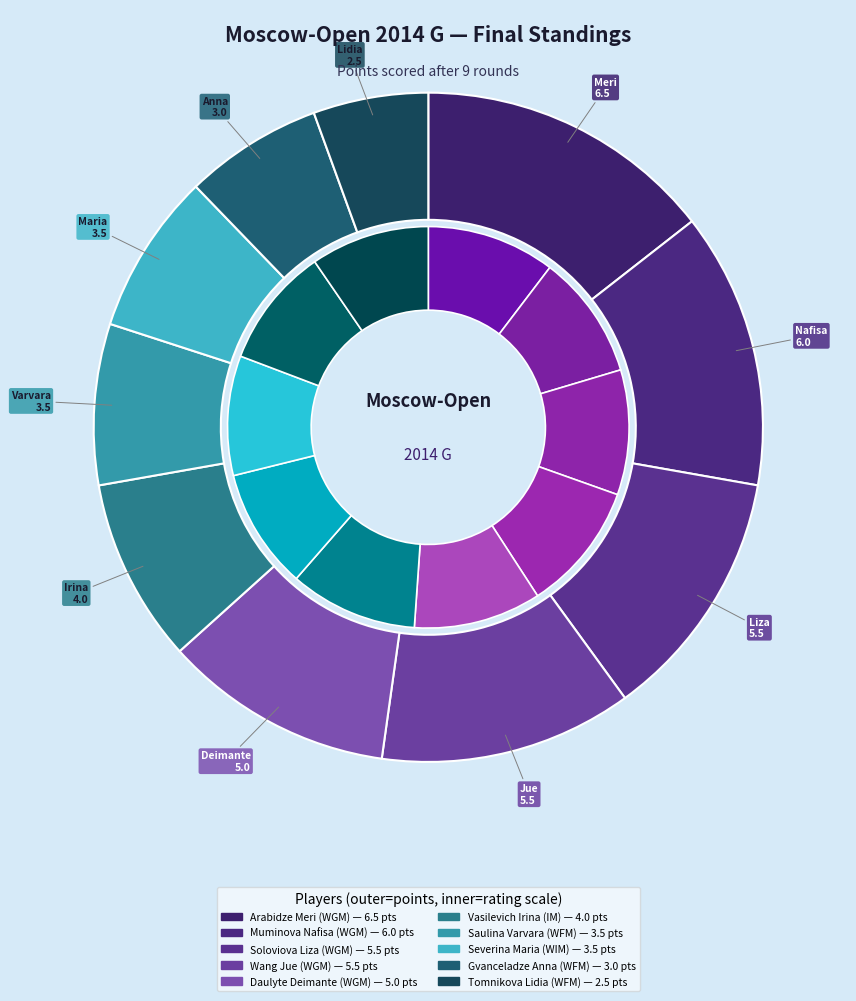

Which category has the biggest portion of the pie?

Arabidze Meri